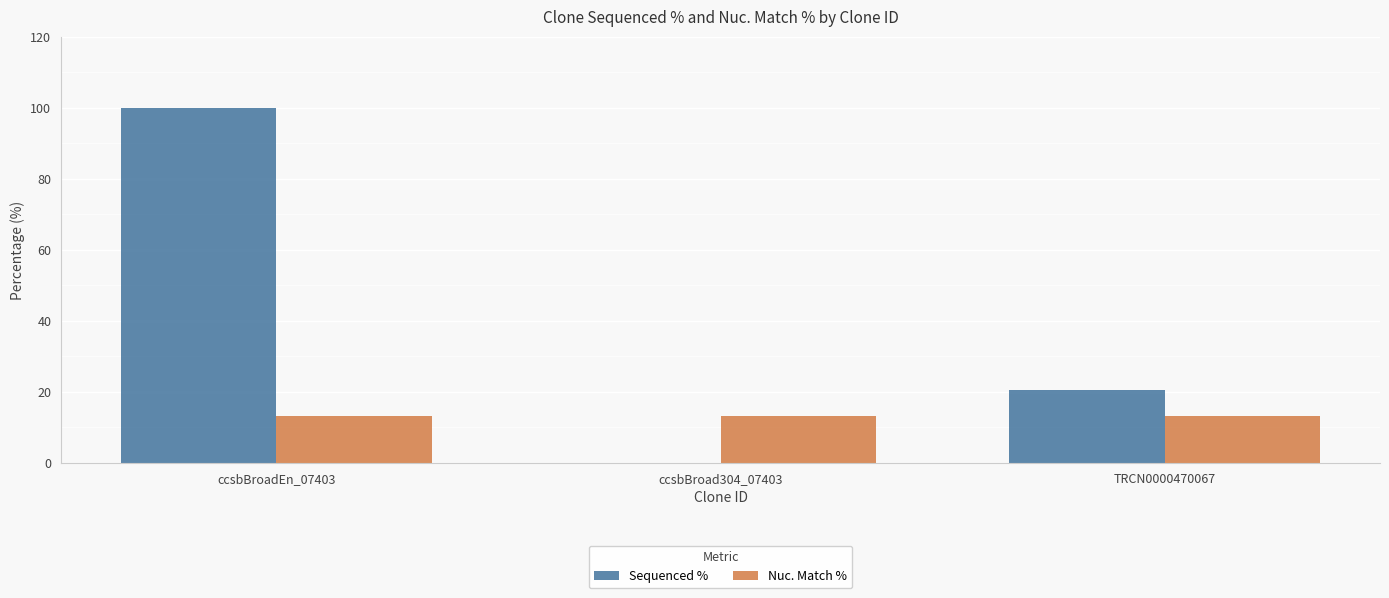

What is the sum of all Nuc. Match % values?

39.9